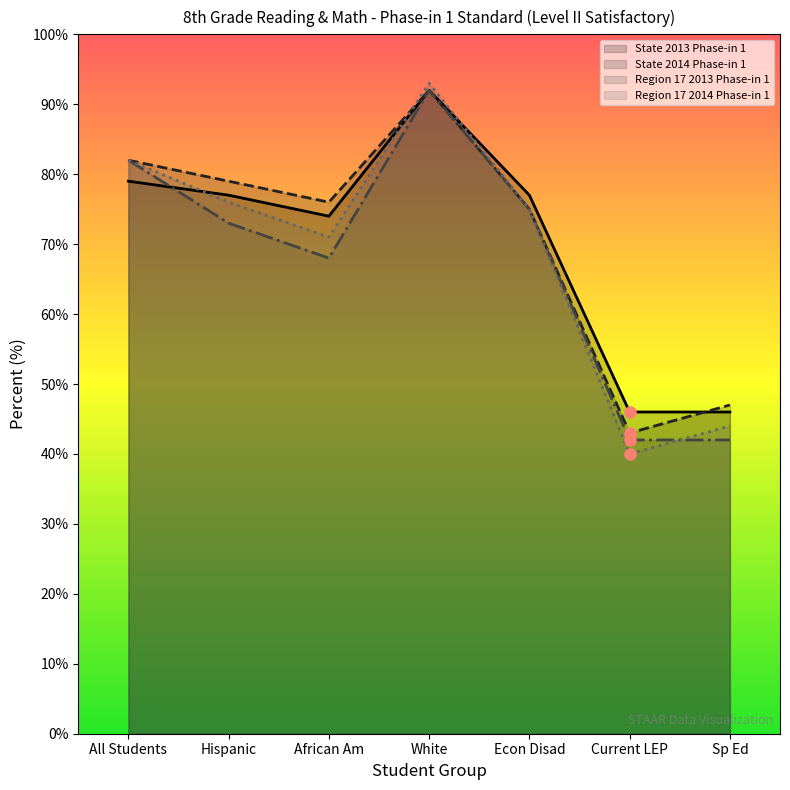

Rank the categories by Region 17 2013 Phase-in 1 value from highest to lowest.

White, All Students, Econ Disad, Hispanic, African Am, Current LEP, Sp Ed